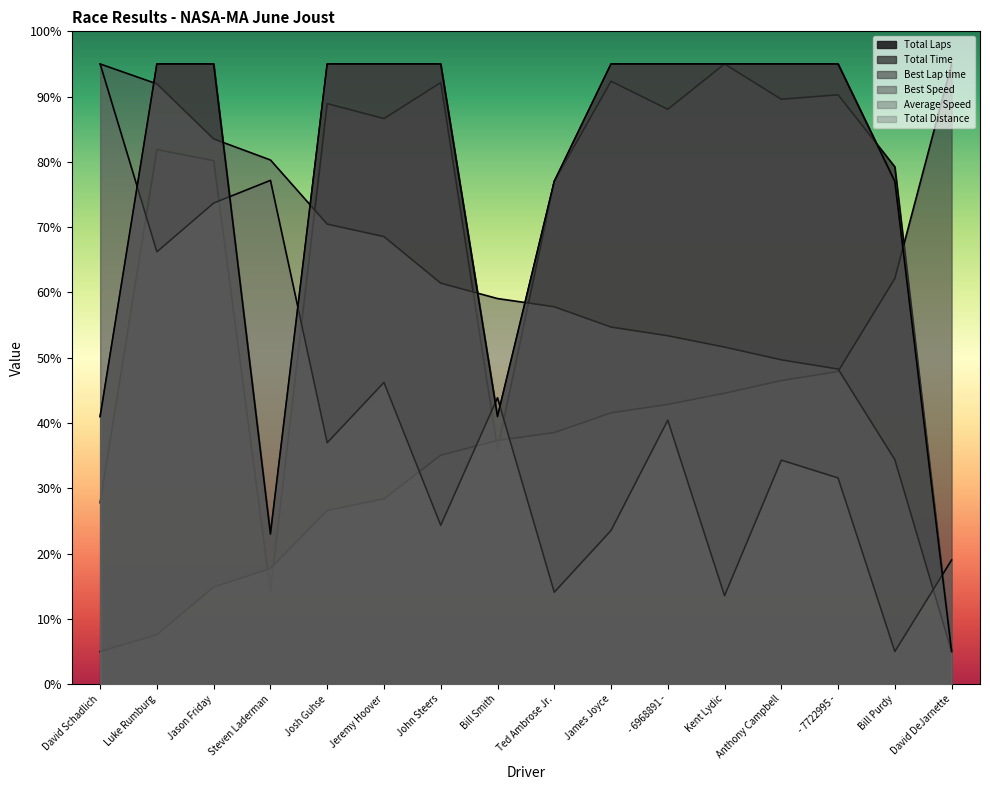

What is the approximate value of Best Speed at - 7722995 -?

48.3